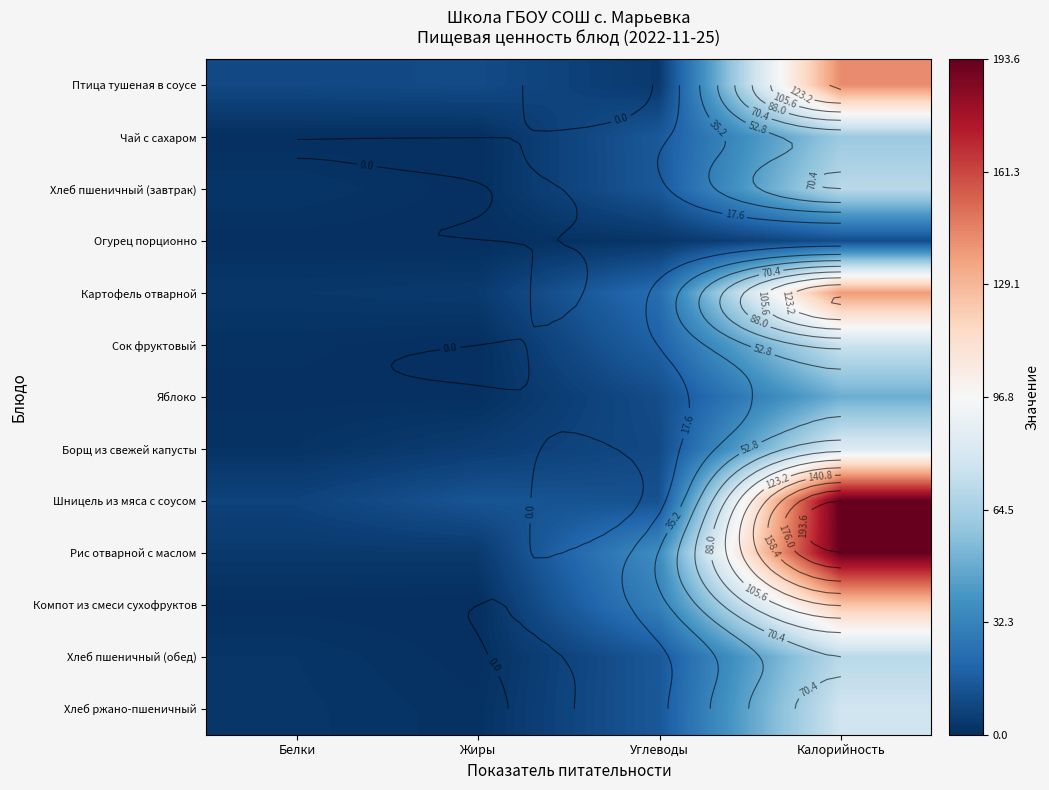

What is the maximum value shown in the chart?

193.6